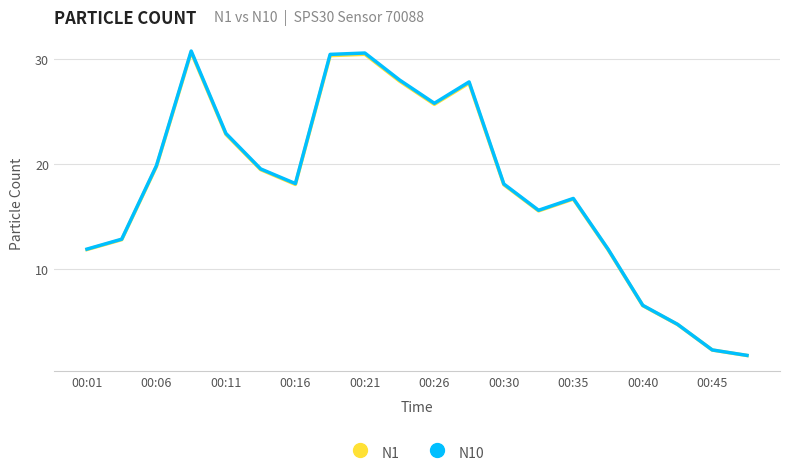

What is the minimum value shown in the chart?

1.7